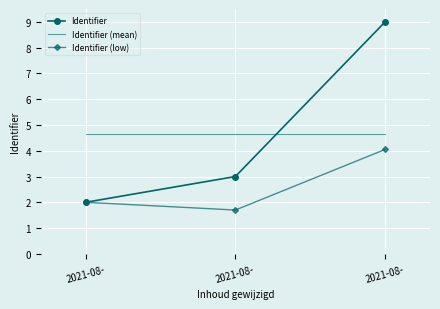

Reading left to right, transcribe all the data shown in this chart.

Identifier: 2021-08-=2.0	2021-08-=3.0	2021-08-=9.0
Identifier (mean): 2021-08-=4.7	2021-08-=4.7	2021-08-=4.7
Identifier (low): 2021-08-=2.0	2021-08-=1.7	2021-08-=4.0